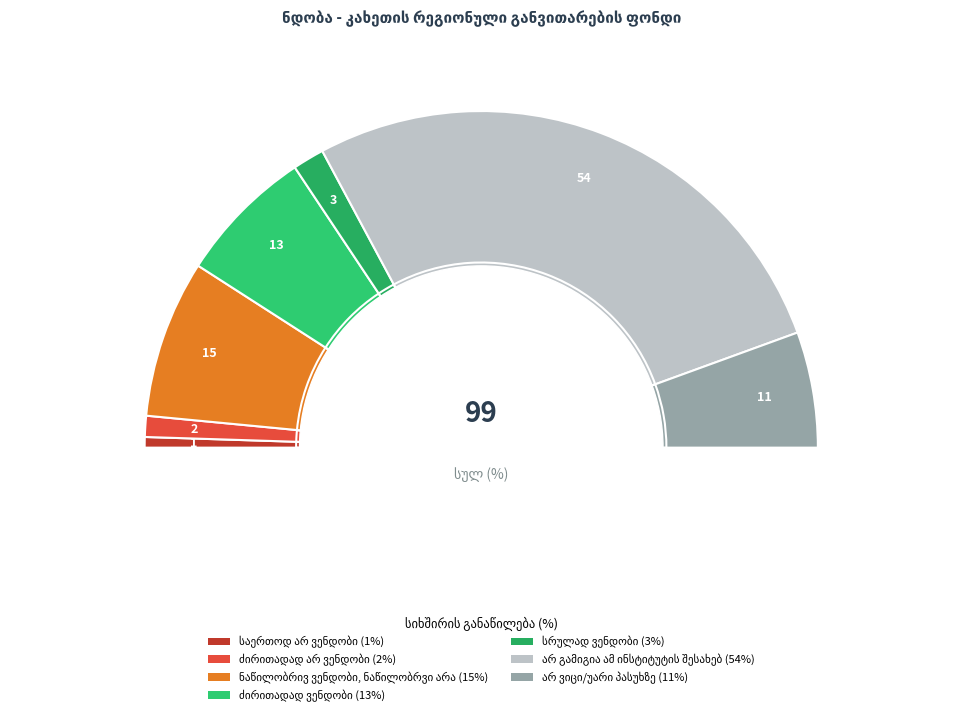

Does არ გამიგია ამ ინსტიტუტის შესახებ account for over 50% of the chart?

Yes